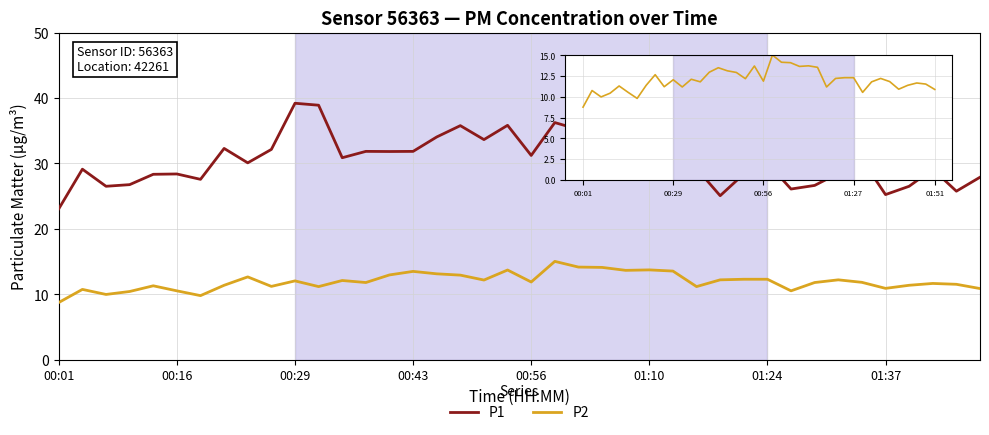

What is the greatest value displayed?

39.2